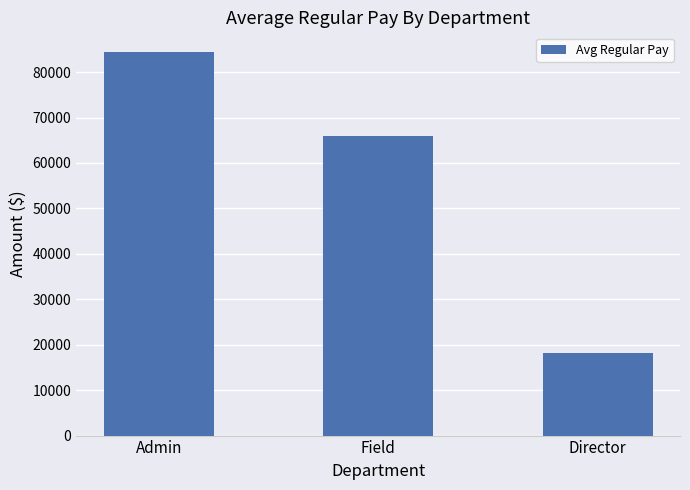

What is the ratio of the value at Admin to the value at Field?

1.3